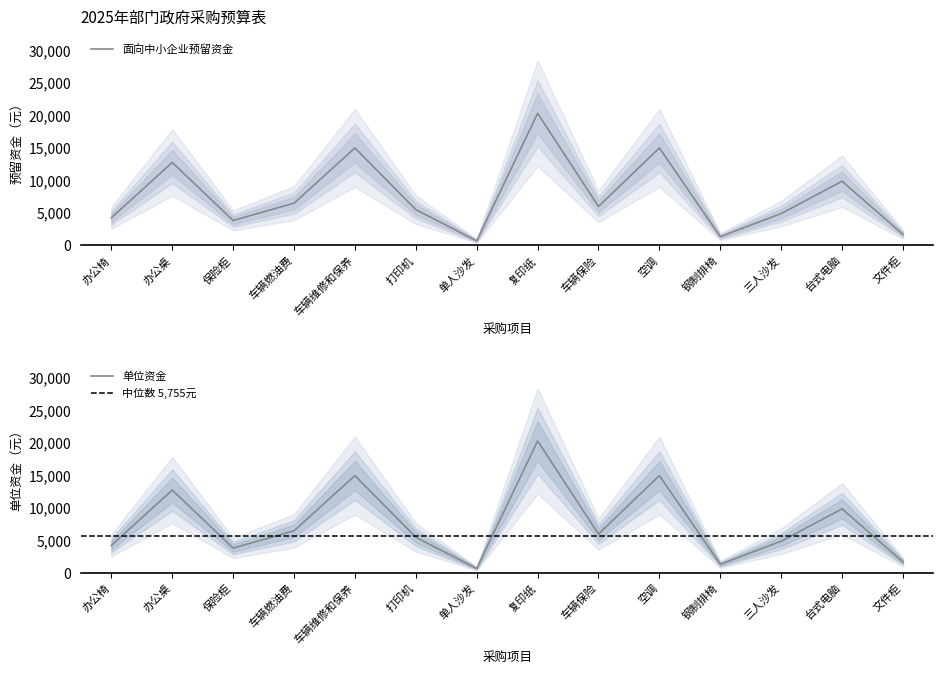

True or false: 单位资金 has a value of 6500 at 车辆燃油费.

True